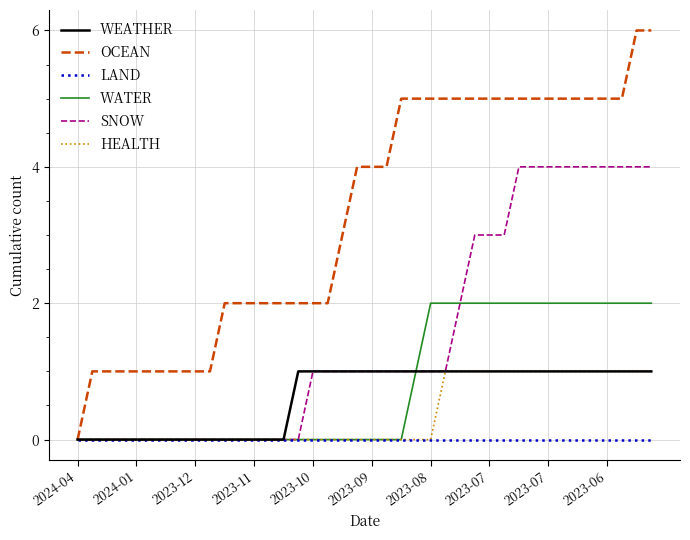

Reading right to left, list all the values displayed in this chart.

WEATHER: 1	1	1	1	1	1	1	1	1	1	1	1	1	1	1	1	1	1	1	1	1	1	1	1	1	0	0	0	0	0	0	0	0	0	0	0	0	0	0	0
OCEAN: 6	6	5	5	5	5	5	5	5	5	5	5	5	5	5	5	5	5	4	4	4	3	2	2	2	2	2	2	2	2	1	1	1	1	1	1	1	1	1	0
LAND: 0	0	0	0	0	0	0	0	0	0	0	0	0	0	0	0	0	0	0	0	0	0	0	0	0	0	0	0	0	0	0	0	0	0	0	0	0	0	0	0
WATER: 2	2	2	2	2	2	2	2	2	2	2	2	2	2	2	2	1	0	0	0	0	0	0	0	0	0	0	0	0	0	0	0	0	0	0	0	0	0	0	0
SNOW: 4	4	4	4	4	4	4	4	4	4	3	3	3	2	1	1	1	1	1	1	1	1	1	1	0	0	0	0	0	0	0	0	0	0	0	0	0	0	0	0
HEALTH: 1	1	1	1	1	1	1	1	1	1	1	1	1	1	1	0	0	0	0	0	0	0	0	0	0	0	0	0	0	0	0	0	0	0	0	0	0	0	0	0